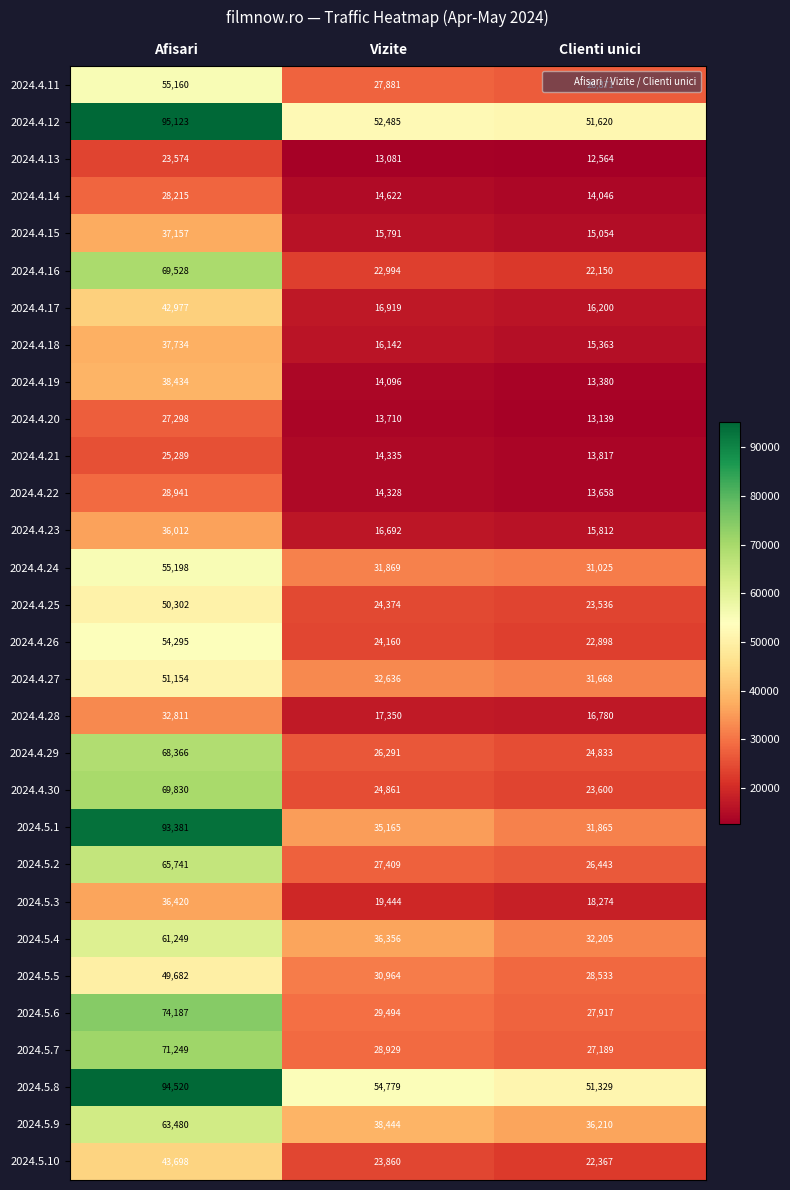

What is the approximate value of 2024.4.20 at Vizite?

13710